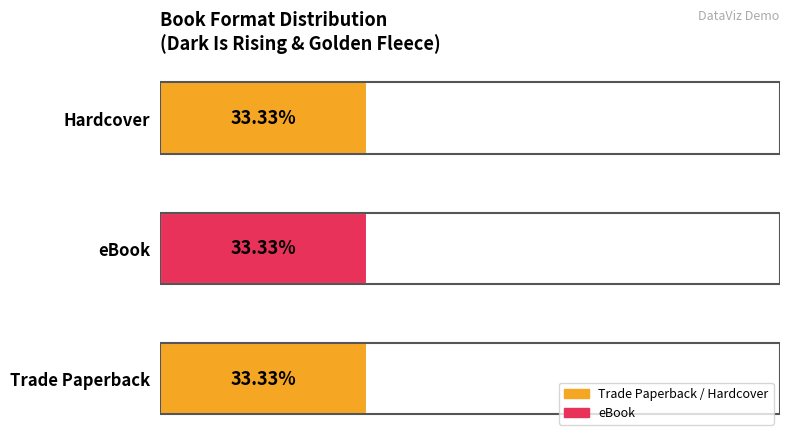

Rank the series at Golden Fleece from highest to lowest value.

Trade Paperback, eBook, Hardcover